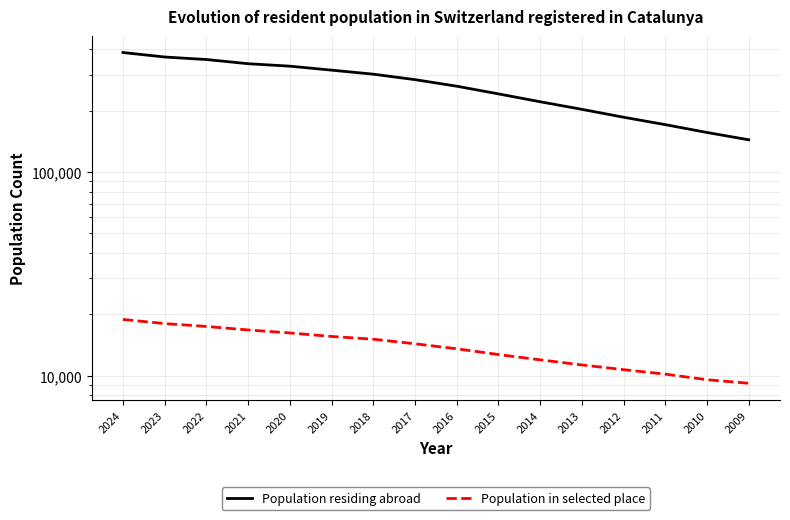

What is the difference between the second highest and second lowest values in the Population residing abroad series?

210967